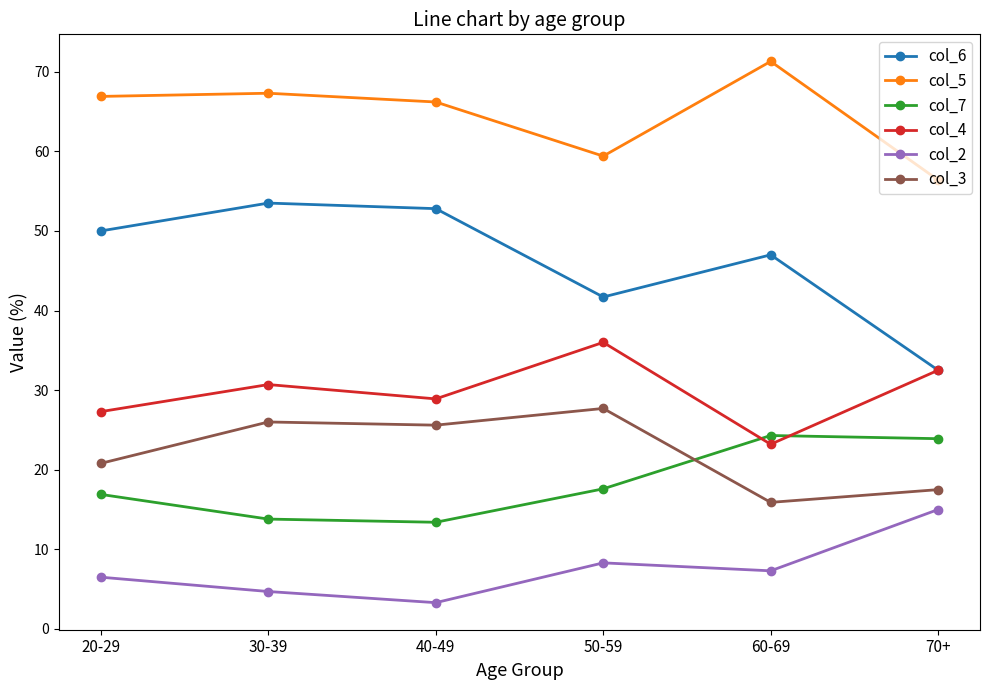

At which category does col_7 reach its first local peak?

60-69